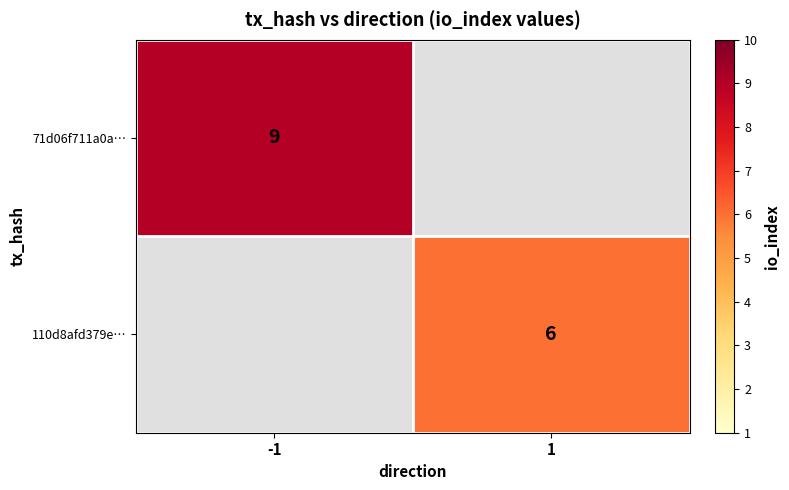

The 110d8afd379e… series shows 3 at 1. True or false?

False